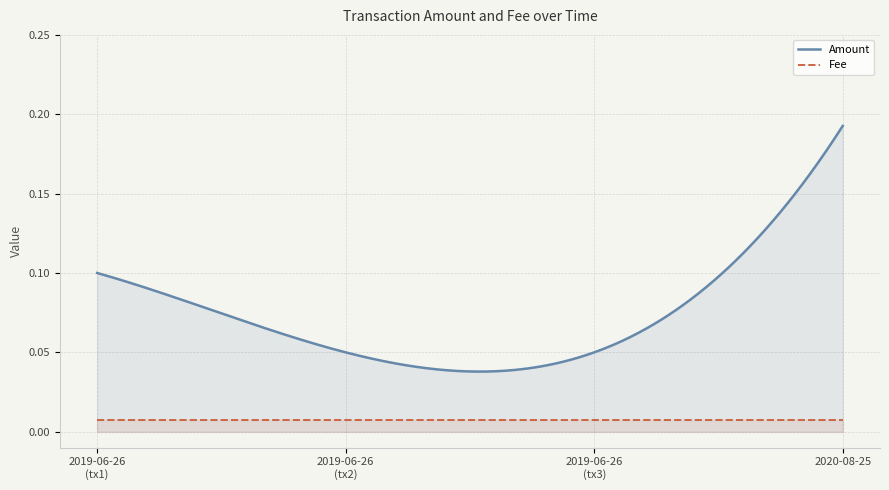

List the series in order of their overall mean, highest first.

Amount, Fee